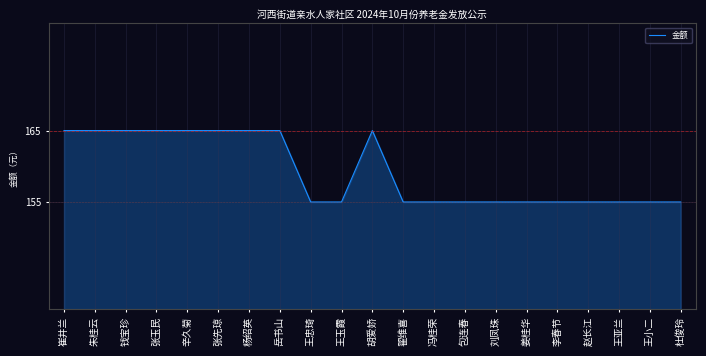

Reading right to left, list all the values displayed in this chart.

杜俊玲=155	王小二=155	王亚兰=155	赵长江=155	李春节=155	姜桂华=155	刘凤珠=155	包连春=155	冯桂荣=155	翟维喜=155	胡爱娇=165	王玉霞=155	王忠琦=155	岳书山=165	杨绍英=165	张先琼=165	辛久菊=165	张玉民=165	钱宝珍=165	朱桂云=165	崔井兰=165